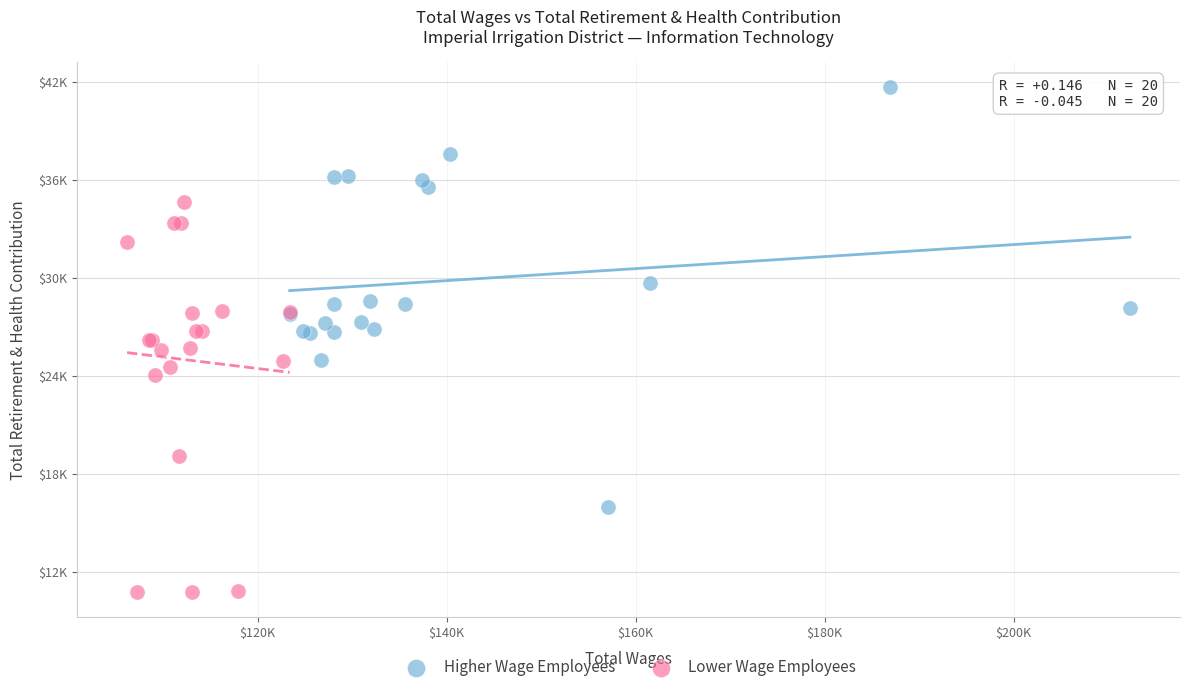

What are all the series names shown in the legend?

Higher Wage Employees, Lower Wage Employees